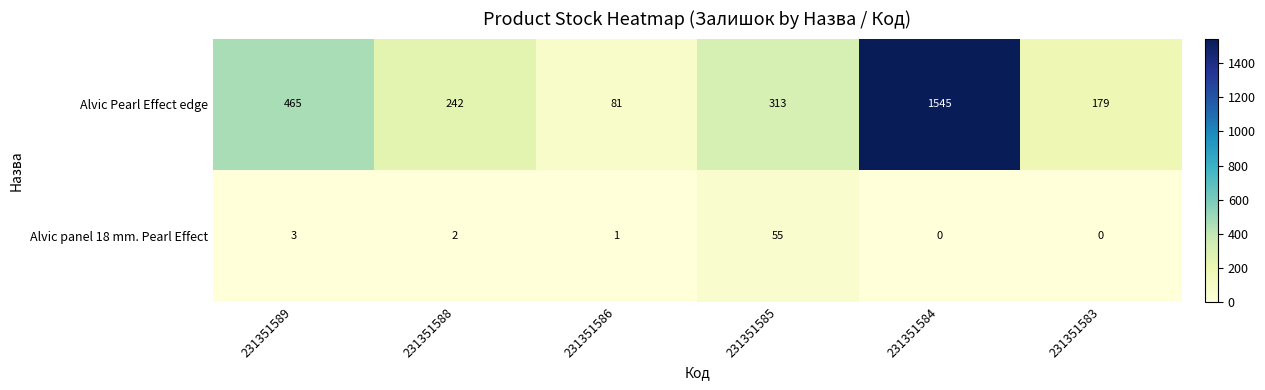

True or false: Alvic Pearl Effect edge has a value of 138 at 231351586.

False